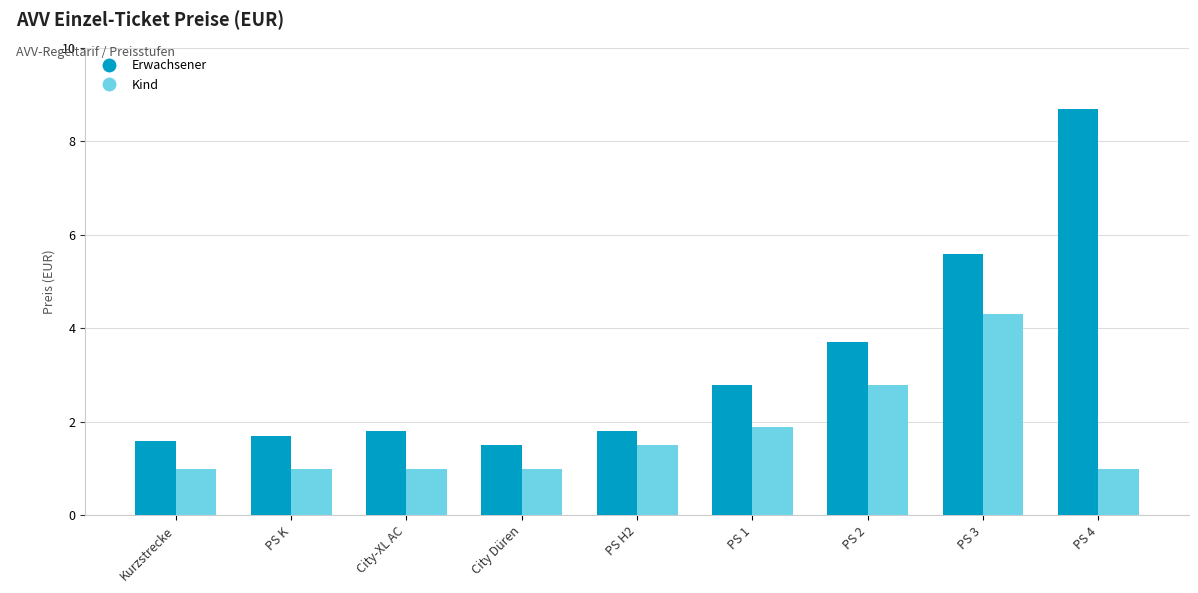

Rank the series by their maximum value, from lowest to highest.

Kind, Erwachsener